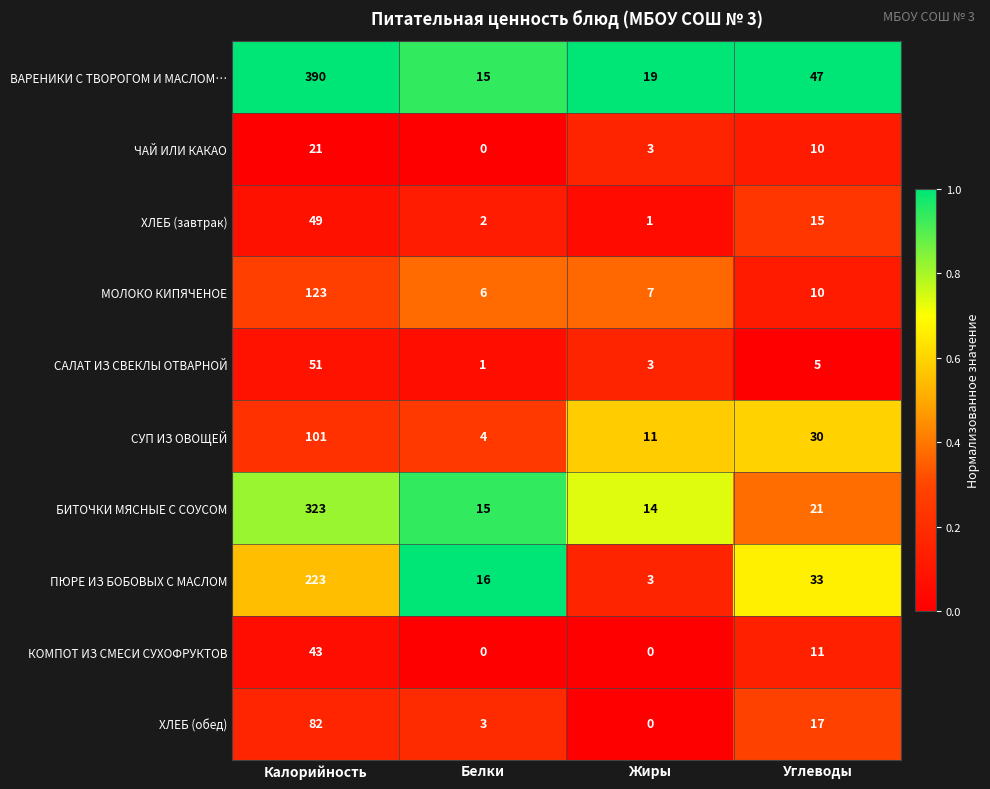

Rank the series by their maximum value, from highest to lowest.

ВАРЕНИКИ С ТВОРОГОМ И МАСЛОМ…, БИТОЧКИ МЯСНЫЕ С СОУСОМ, ПЮРЕ ИЗ БОБОВЫХ С МАСЛОМ, МОЛОКО КИПЯЧЕНОЕ, СУП ИЗ ОВОЩЕЙ, ХЛЕБ (обед), САЛАТ ИЗ СВЕКЛЫ ОТВАРНОЙ, ХЛЕБ (завтрак), КОМПОТ ИЗ СМЕСИ СУХОФРУКТОВ, ЧАЙ ИЛИ КАКАО